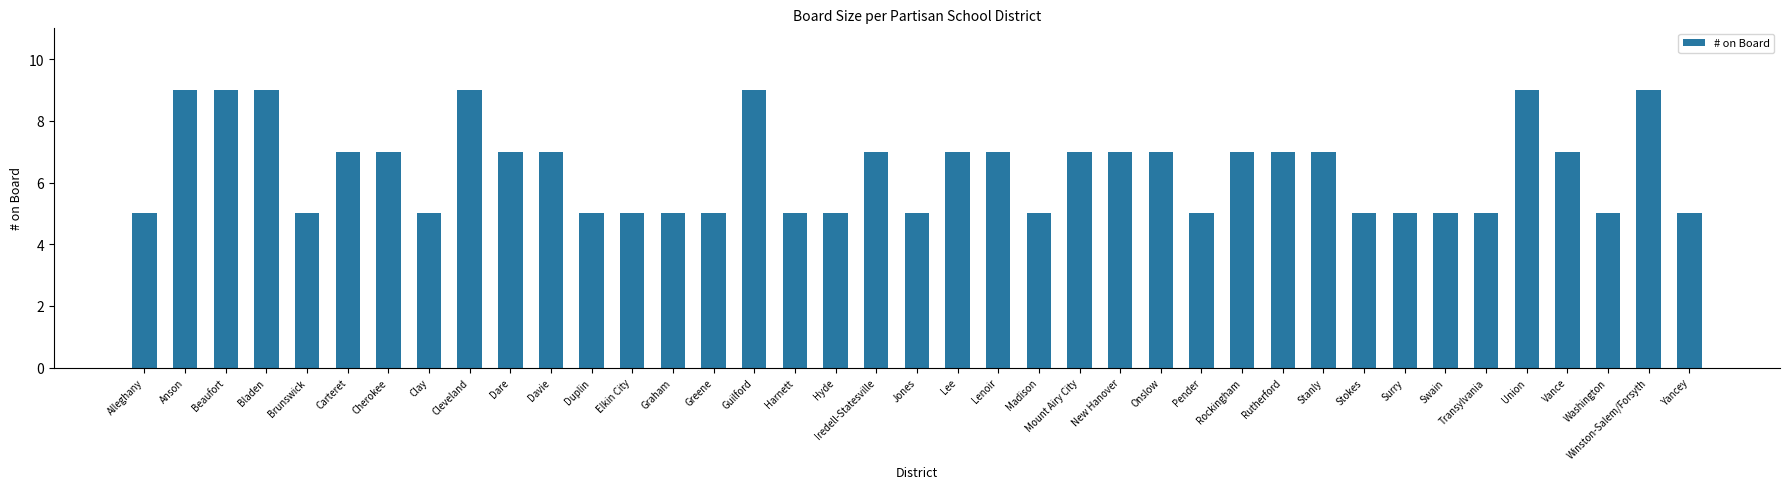

At which label does the data first exceed 7?

Anson